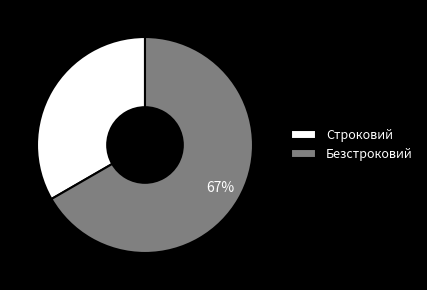

Which has a higher value, Строковий or Безстроковий?

Безстроковий